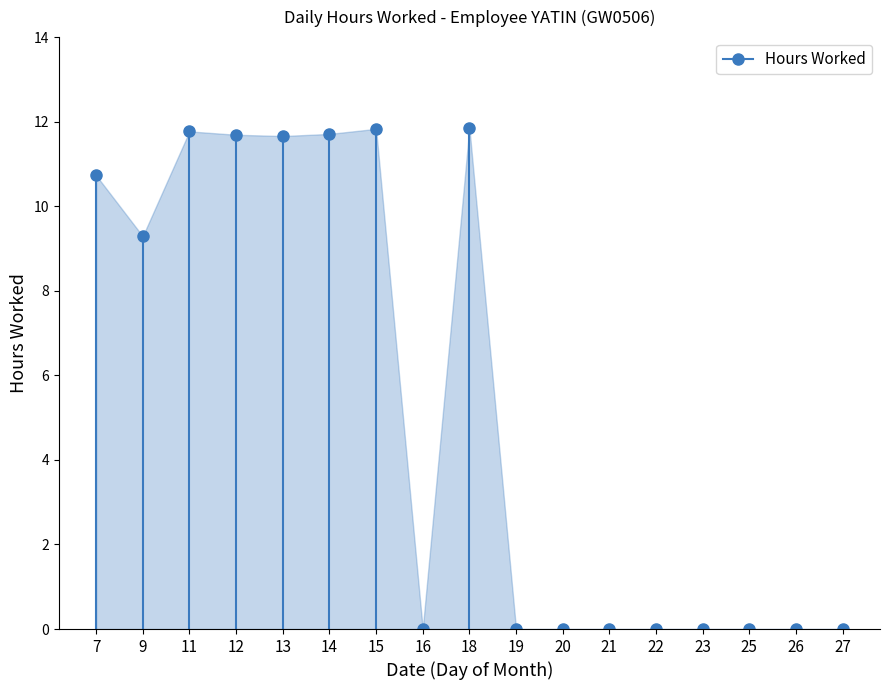

How many categories are shown in the chart?

17